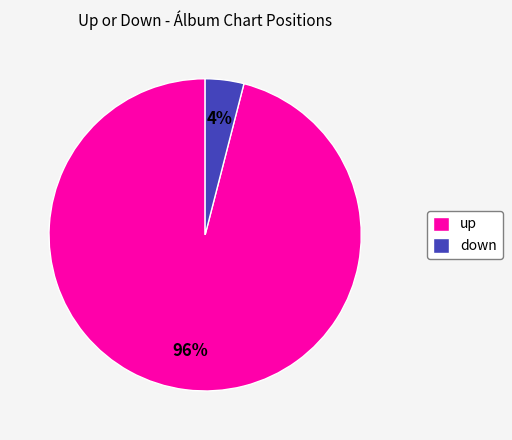

What is the largest slice in the pie chart?

up